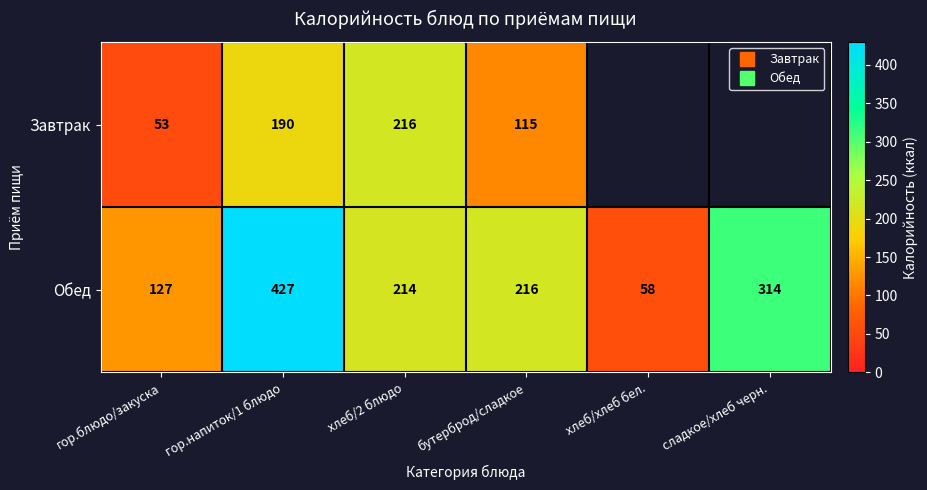

The value of Завтрак at гор.напиток/1 блюдо is 65.3. True or false?

False